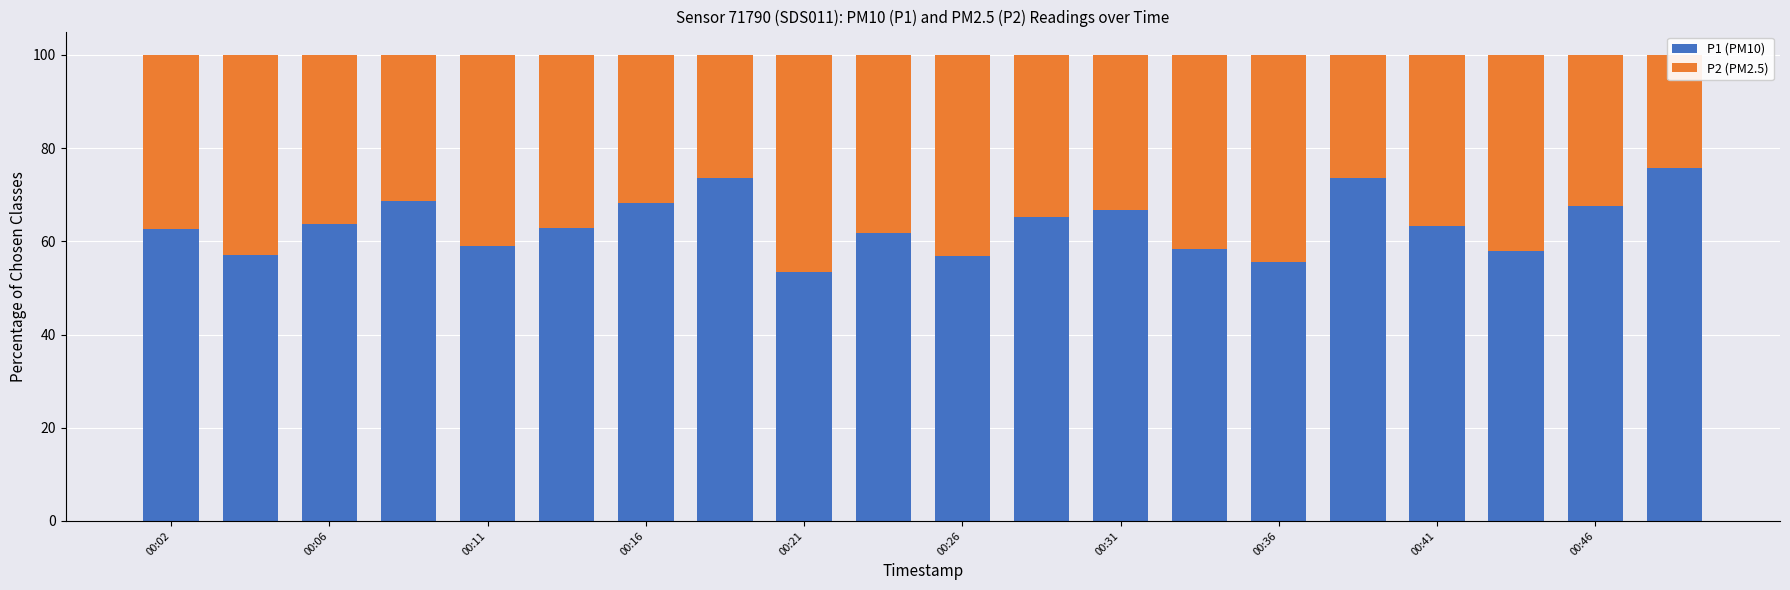

The value of P2 (PM2.5) at 00:31 is 33.2. True or false?

True